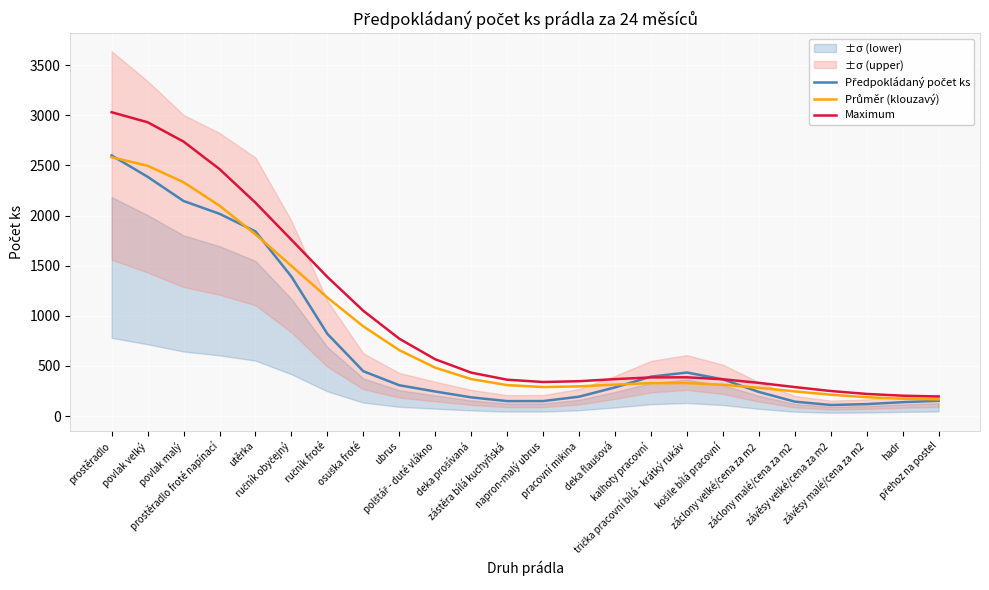

True or false: Předpokládaný počet ks has more than 0 points higher than both neighbors.

True